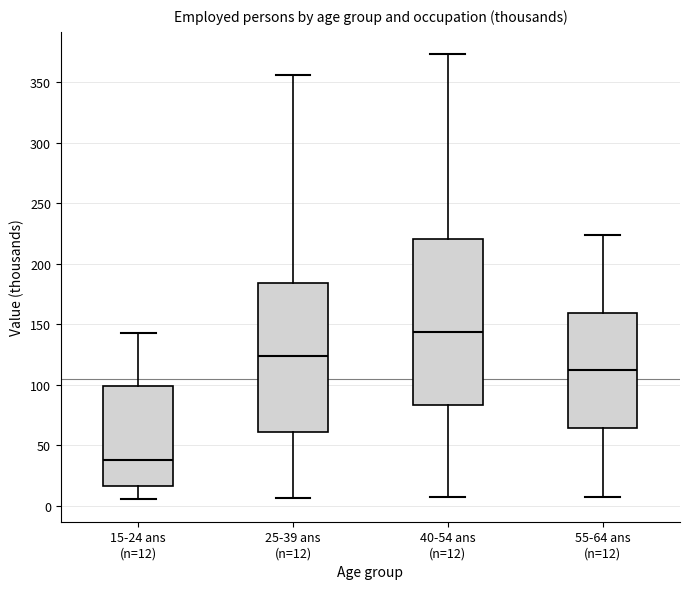

Where does the median line of the box for 15-24 ans (n=12) sit on the y-axis? The values are not printed on the chart, so give them approximately, as read against the axis.

40